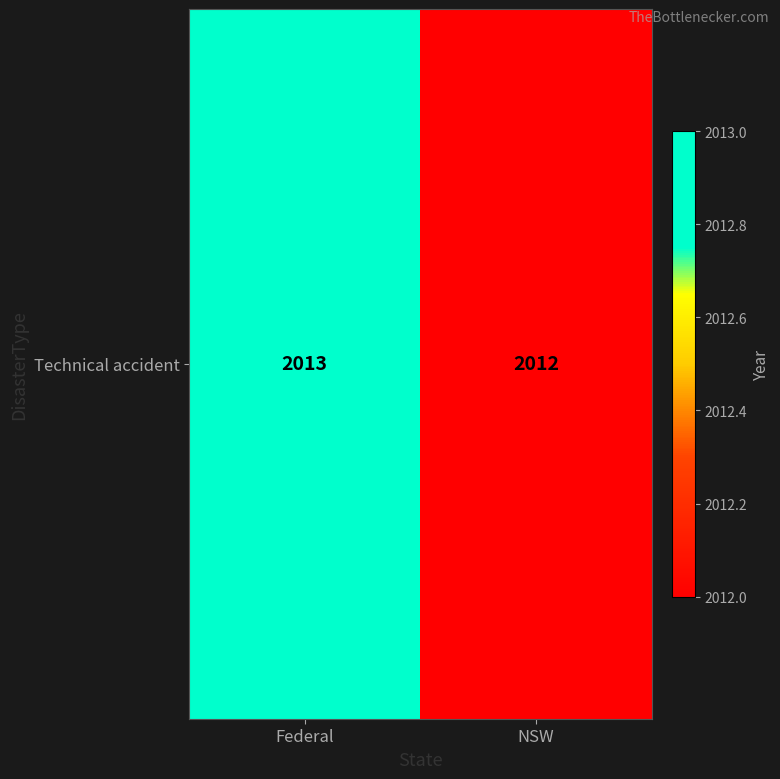

Rank the categories by value from highest to lowest.

Federal, NSW